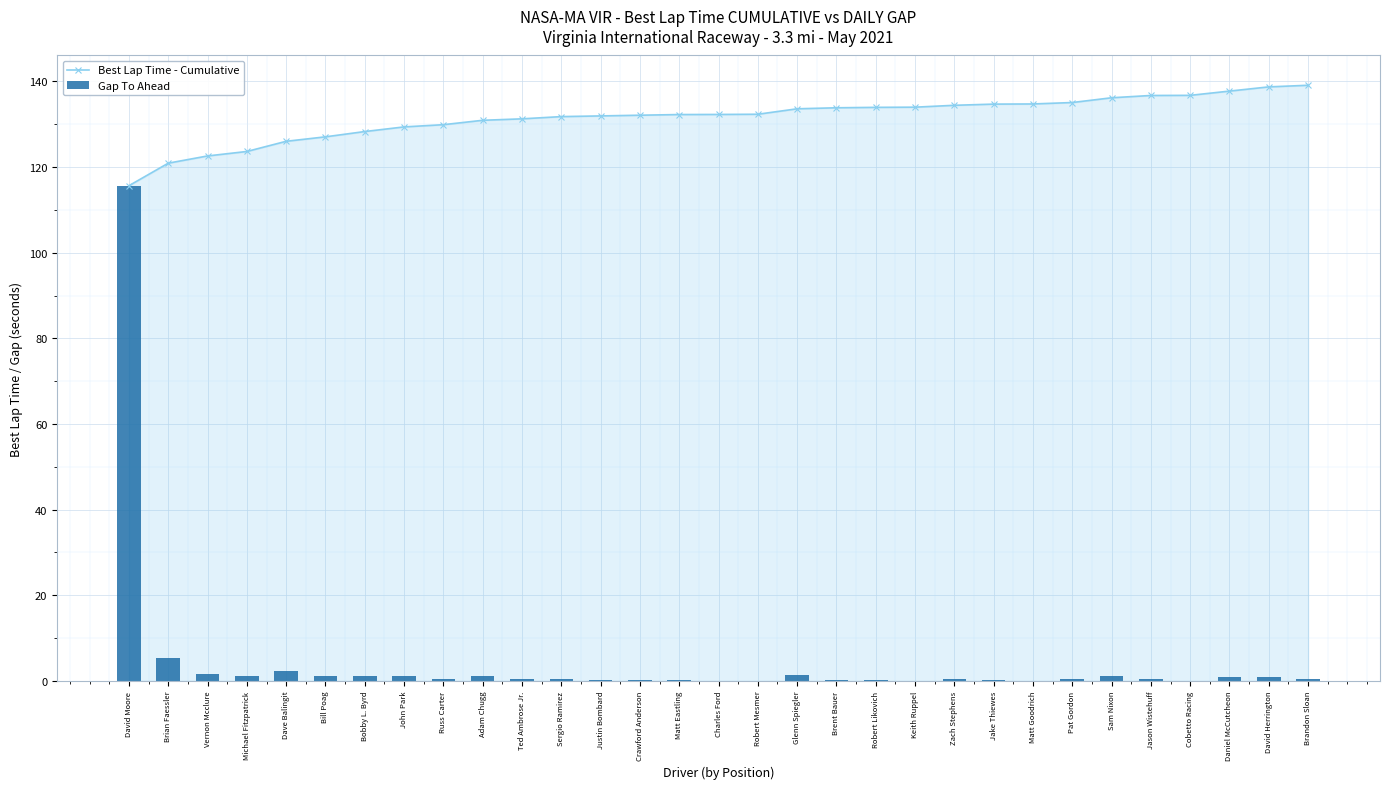

What is the sum of all Gap To Ahead values?

139.1